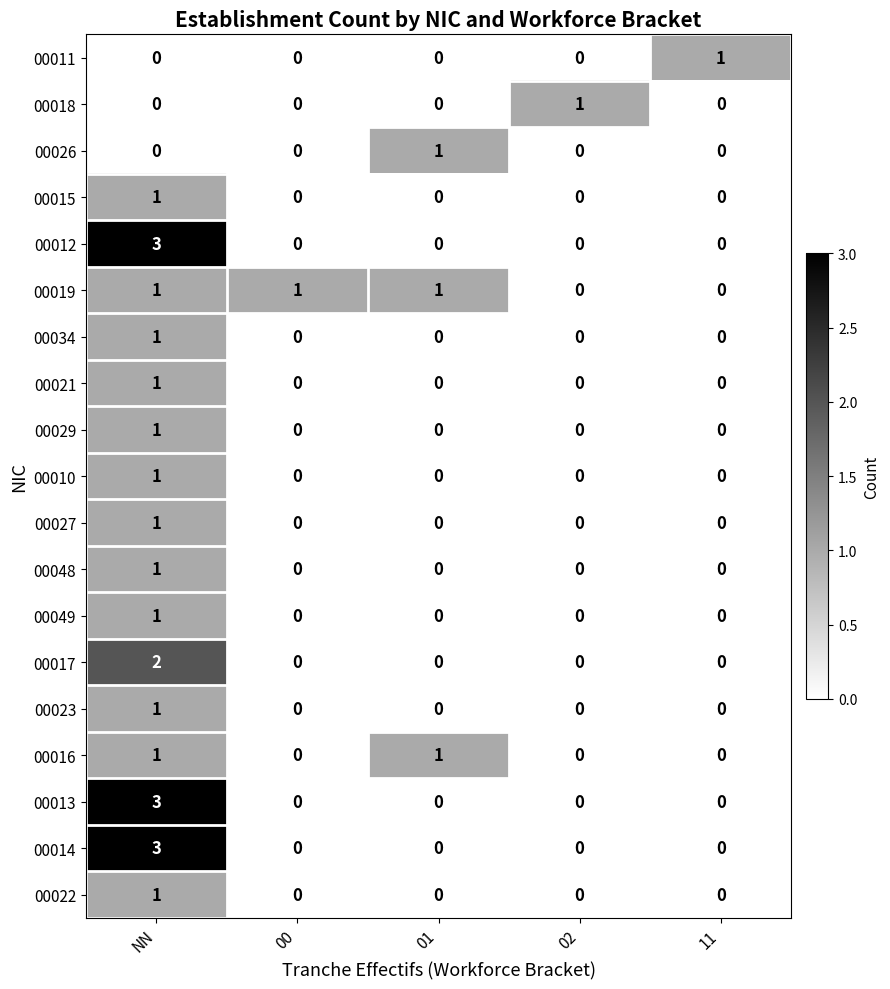

What is the difference between the maximum and second lowest values in the 00012 series?

3